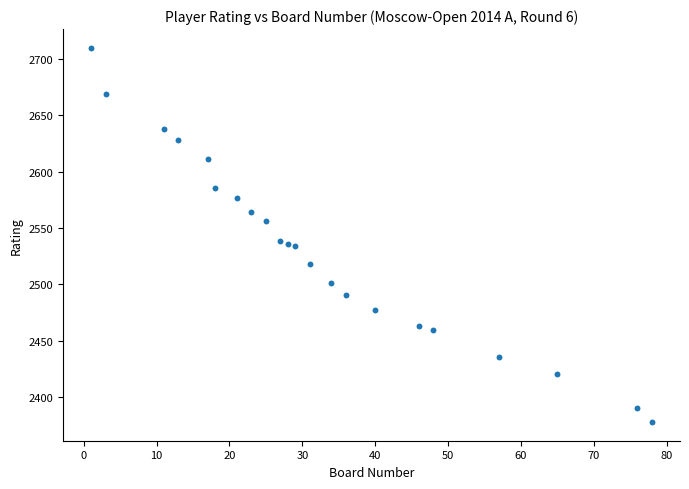

What is the range of Y values (max minus min)?

332